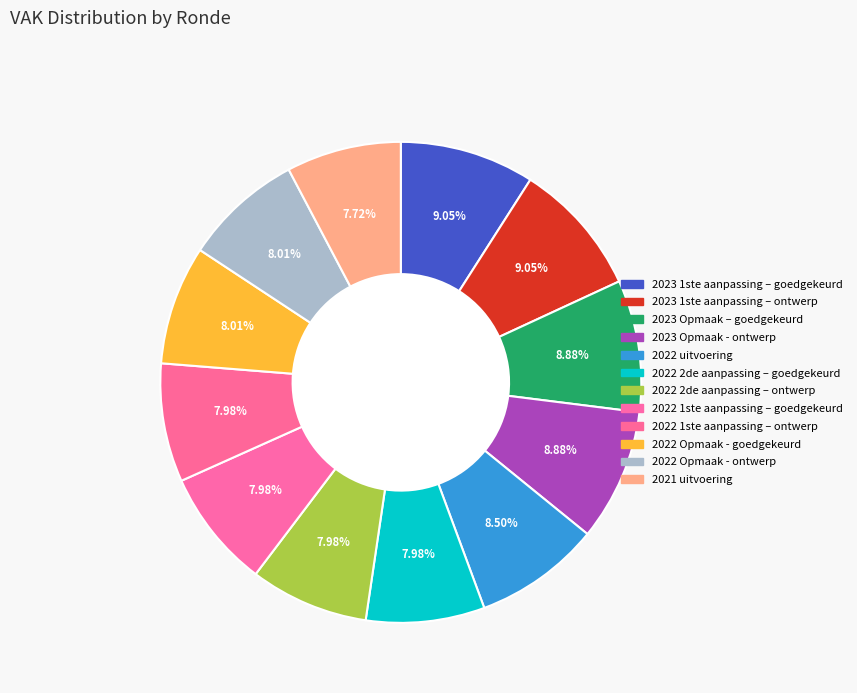

True or false: 2022 1ste aanpassing – ontwerp accounts for 13% of the total.

False